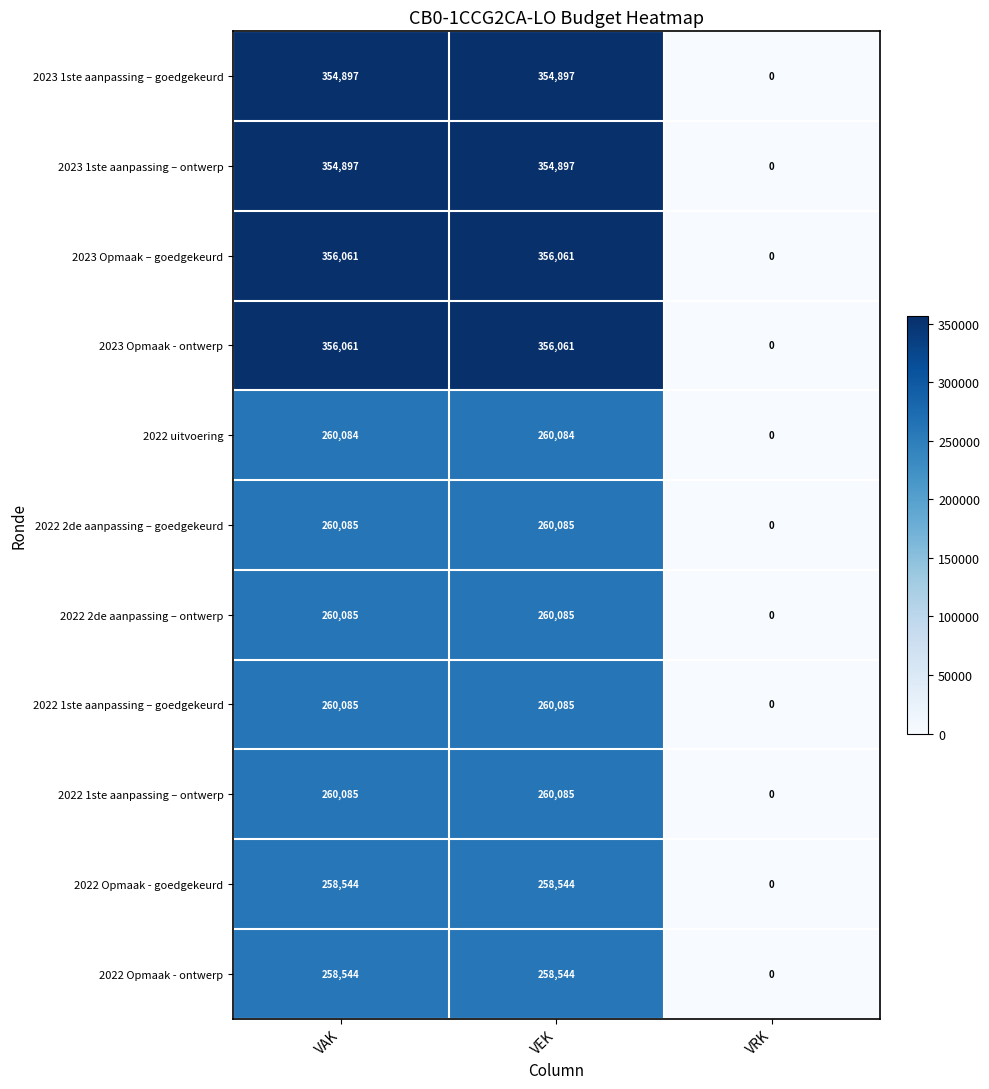

The value of 2022 Opmaak - goedgekeurd at VEK is 258544. True or false?

True